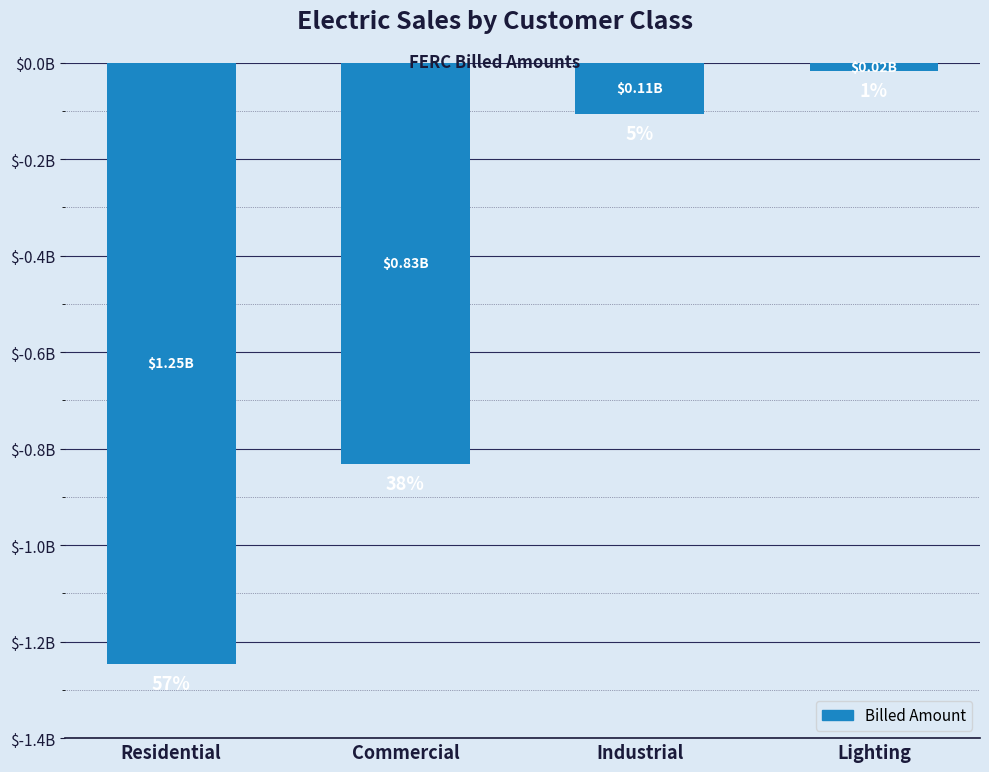

What position from the right is Commercial?

3